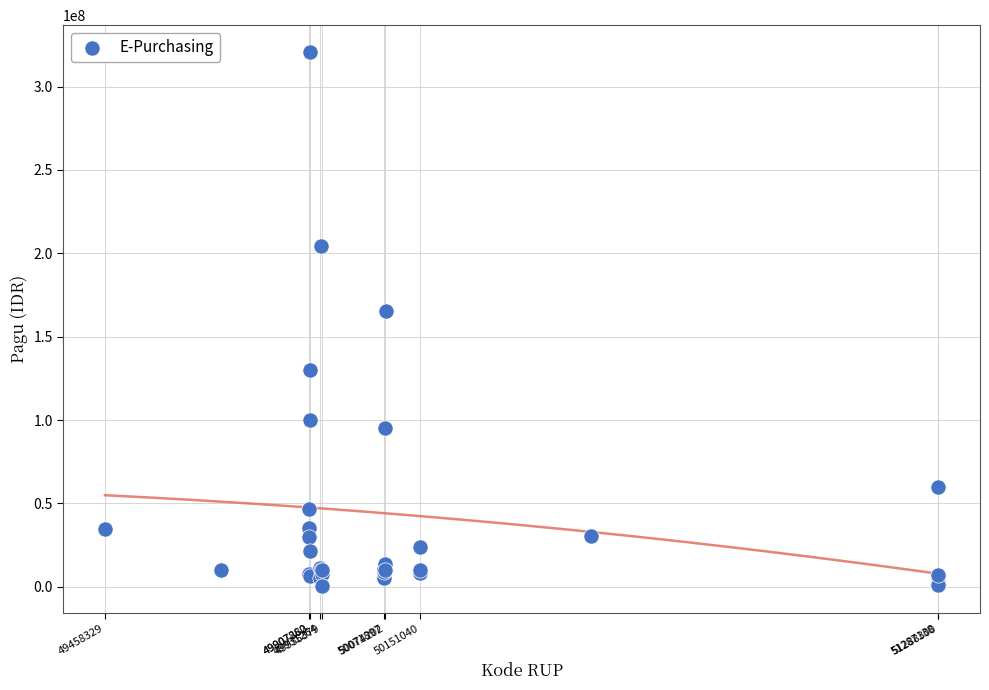

What Y value in the scatter plot is closest to 160555000?

165240000